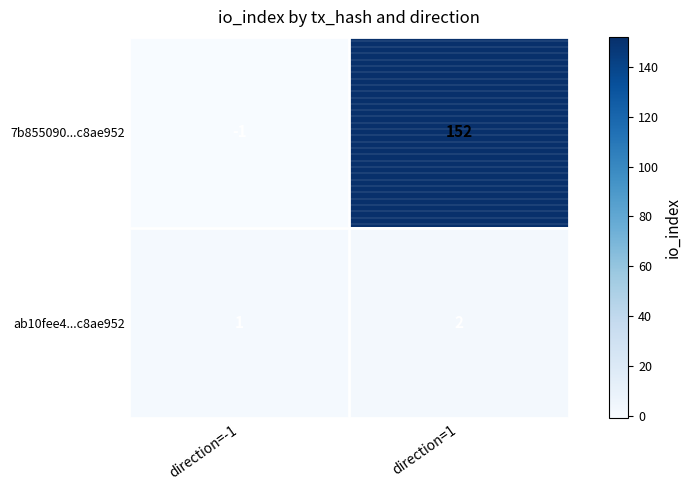

Which category has the highest value across all series?

direction=1